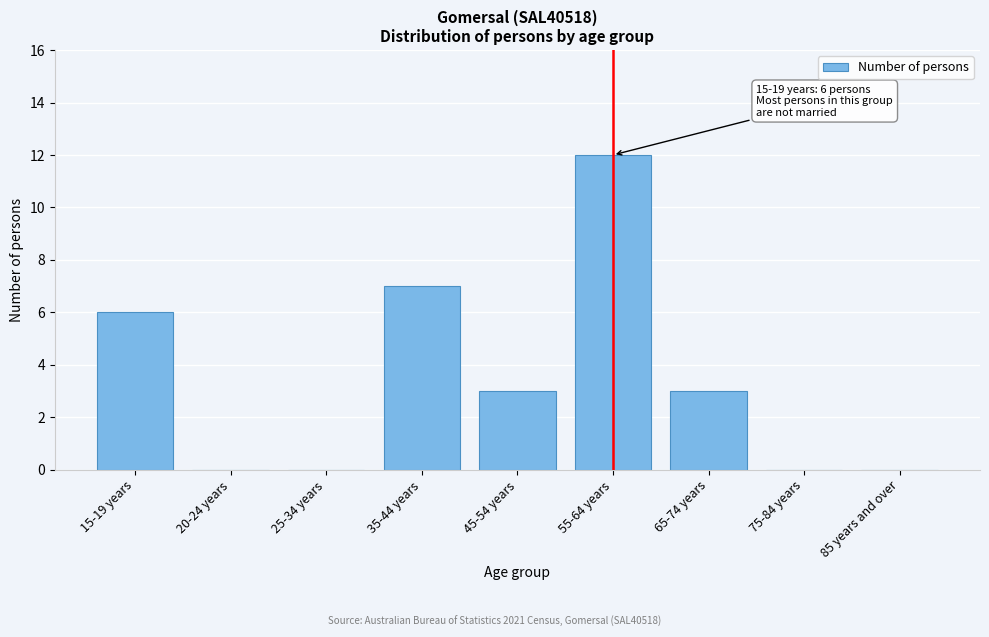

Reading left to right, transcribe all the data shown in this chart.

15-19 years=6	20-24 years=0	25-34 years=0	35-44 years=7	45-54 years=3	55-64 years=12	65-74 years=3	75-84 years=0	85 years and over=0